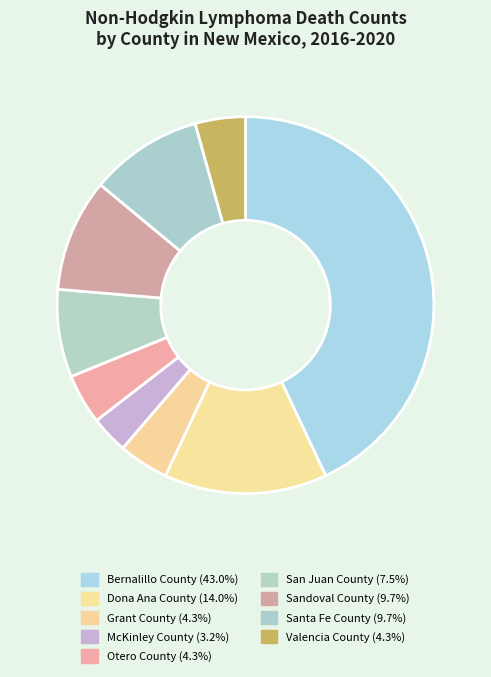

What percentage is the Santa Fe County slice, to the nearest percent?

10%